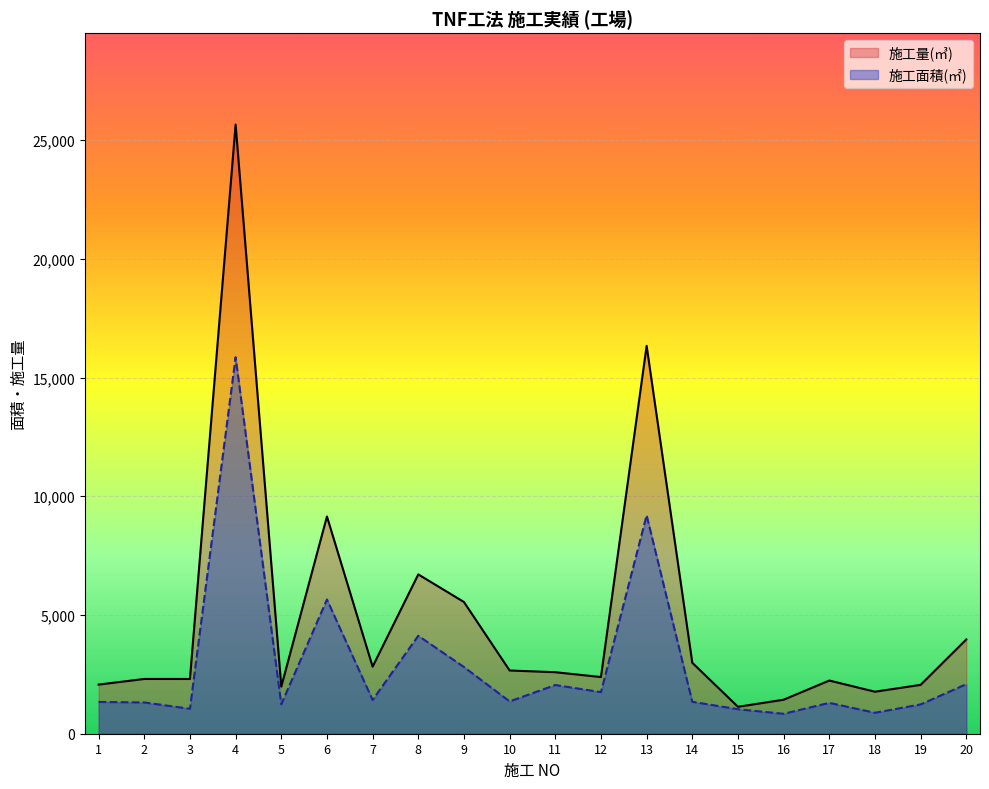

Where does the 施工量(㎥) series first go above 2590?

4